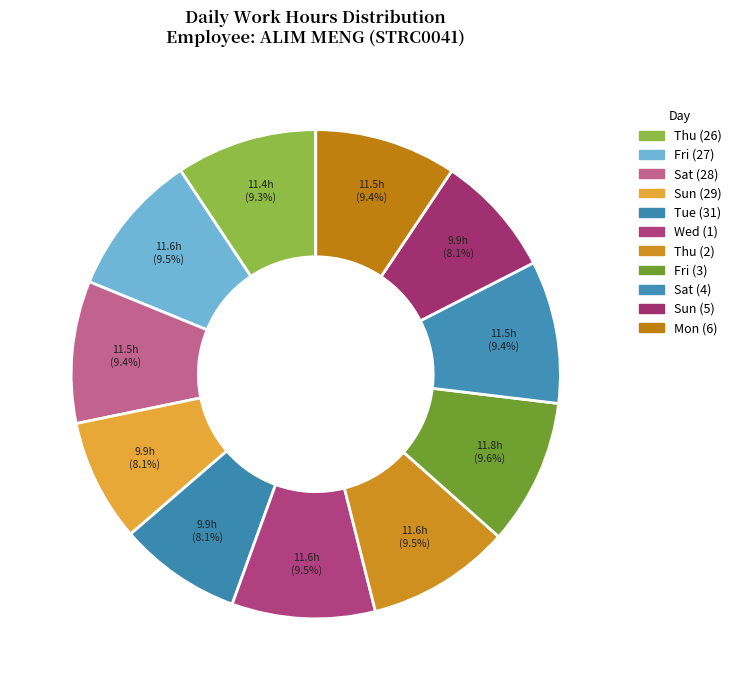

True or false: Thu (26) accounts for 9% of the total.

True